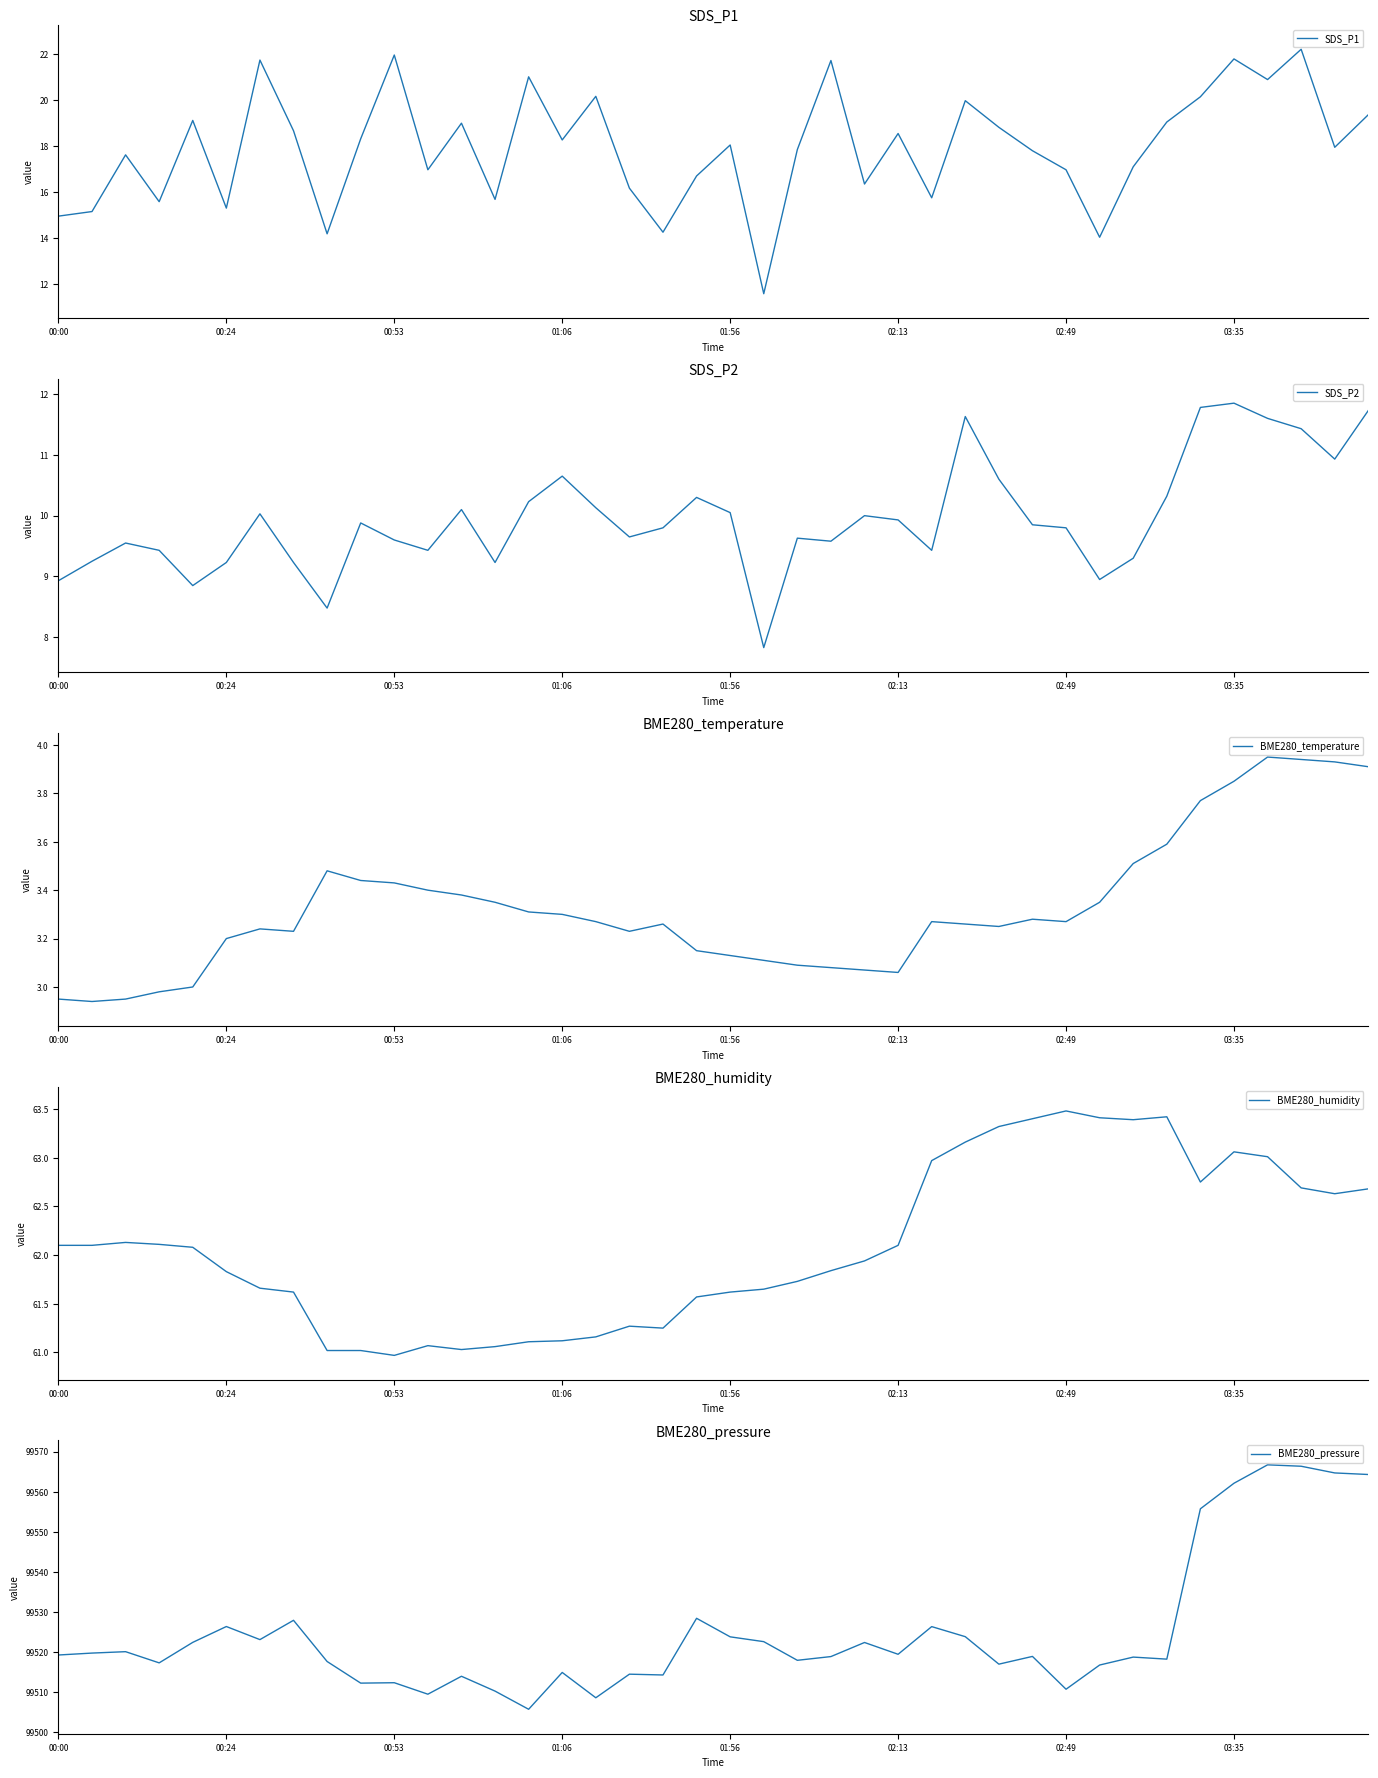

What is the highest value of the SDS_P1 series?

22.2